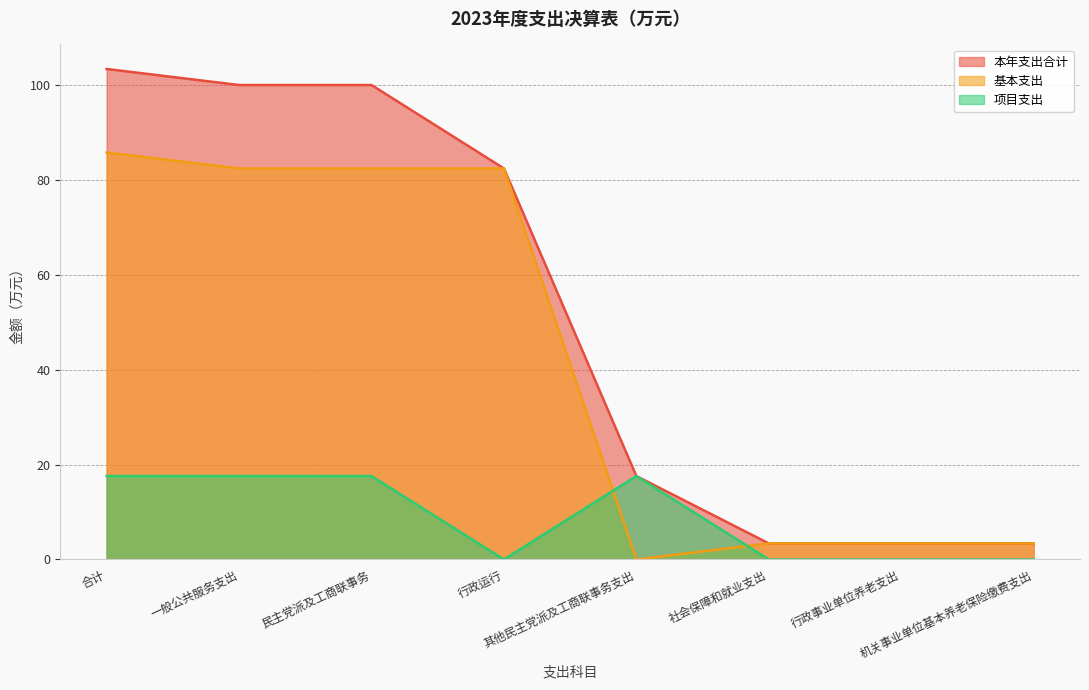

List the labels in order of 项目支出 value, smallest first.

行政运行, 社会保障和就业支出, 行政事业单位养老支出, 机关事业单位基本养老保险缴费支出, 合计, 一般公共服务支出, 民主党派及工商联事务, 其他民主党派及工商联事务支出